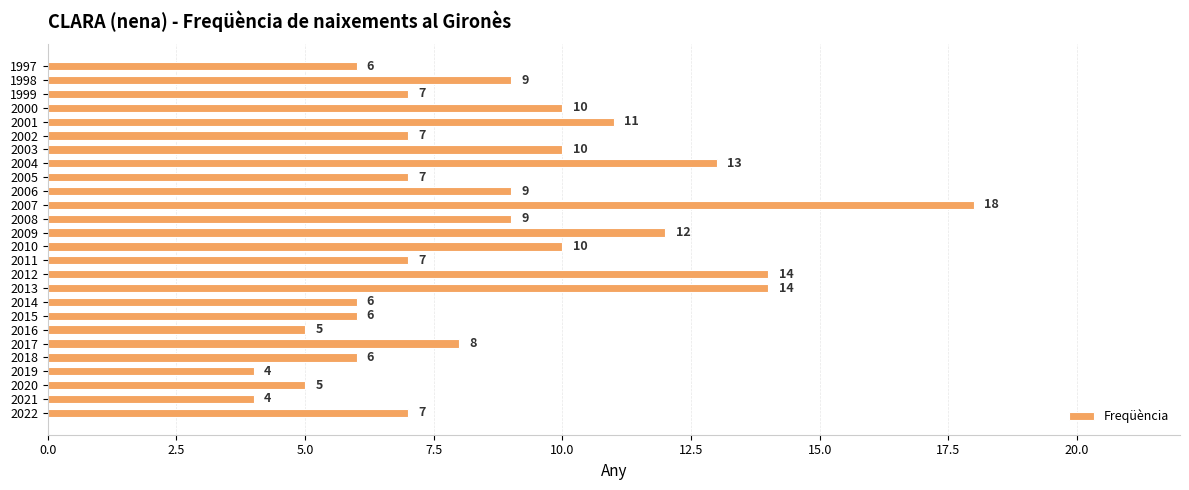

Does the chart contain stacked bars?

No